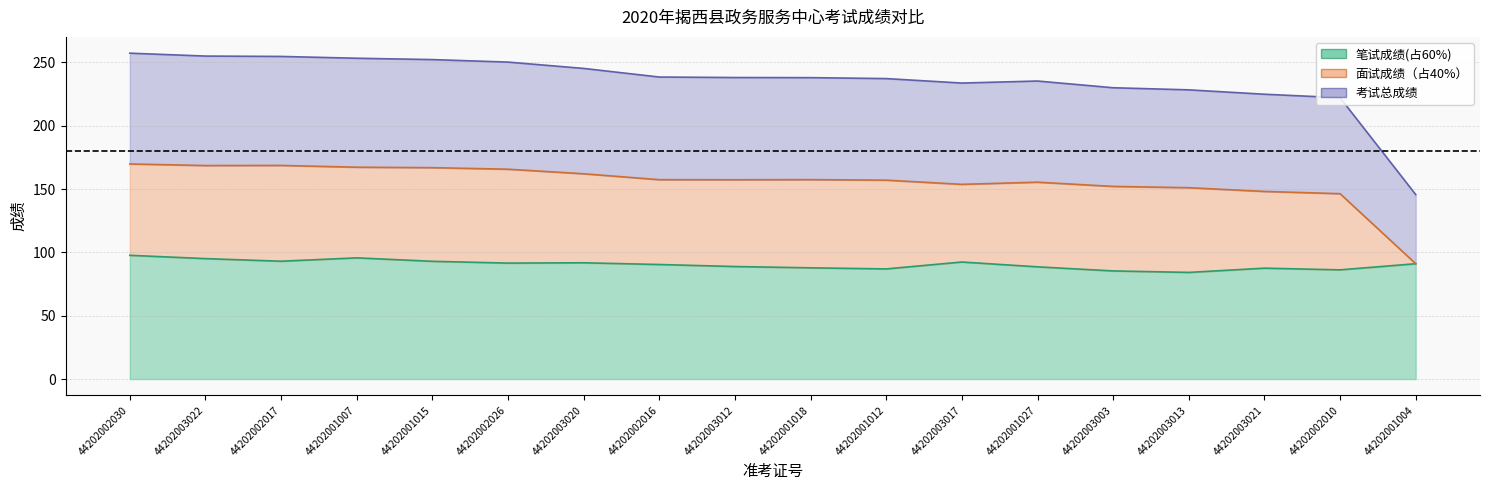

In 笔试成绩(占60%), how many points are lower than both neighbors (excluding endpoints)?

5